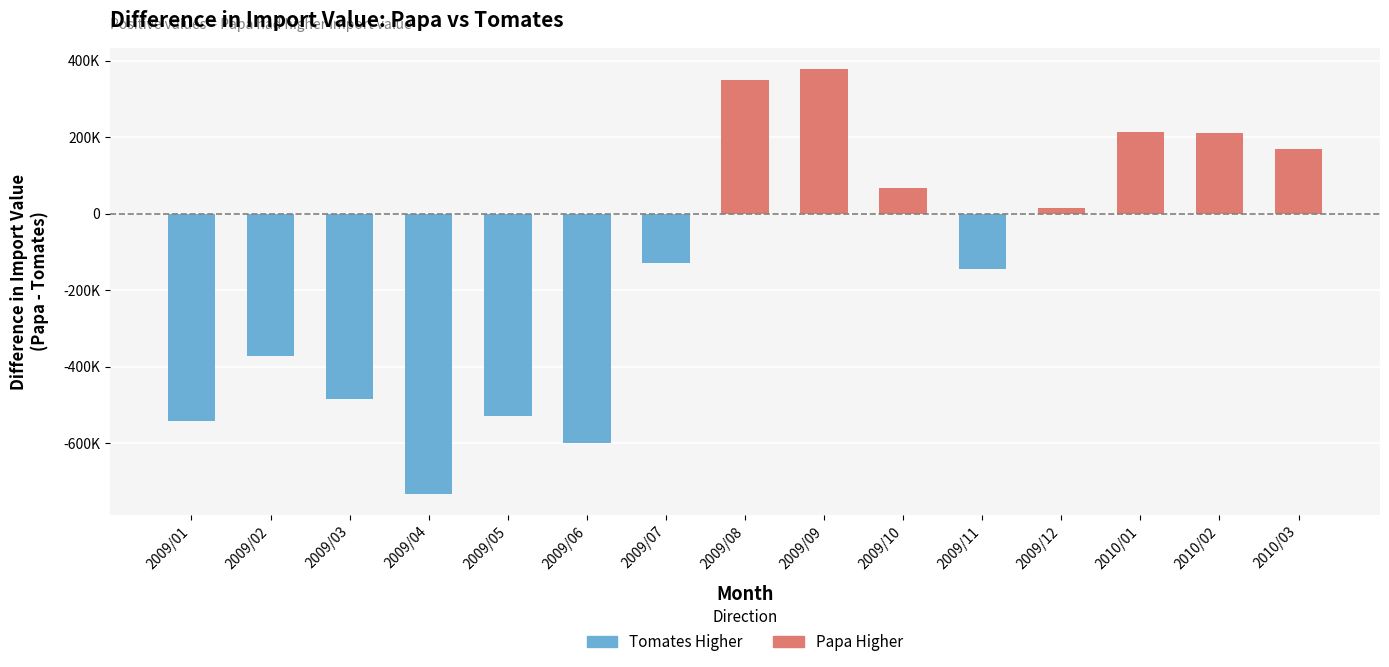

What position from the left is 2010/01?

13